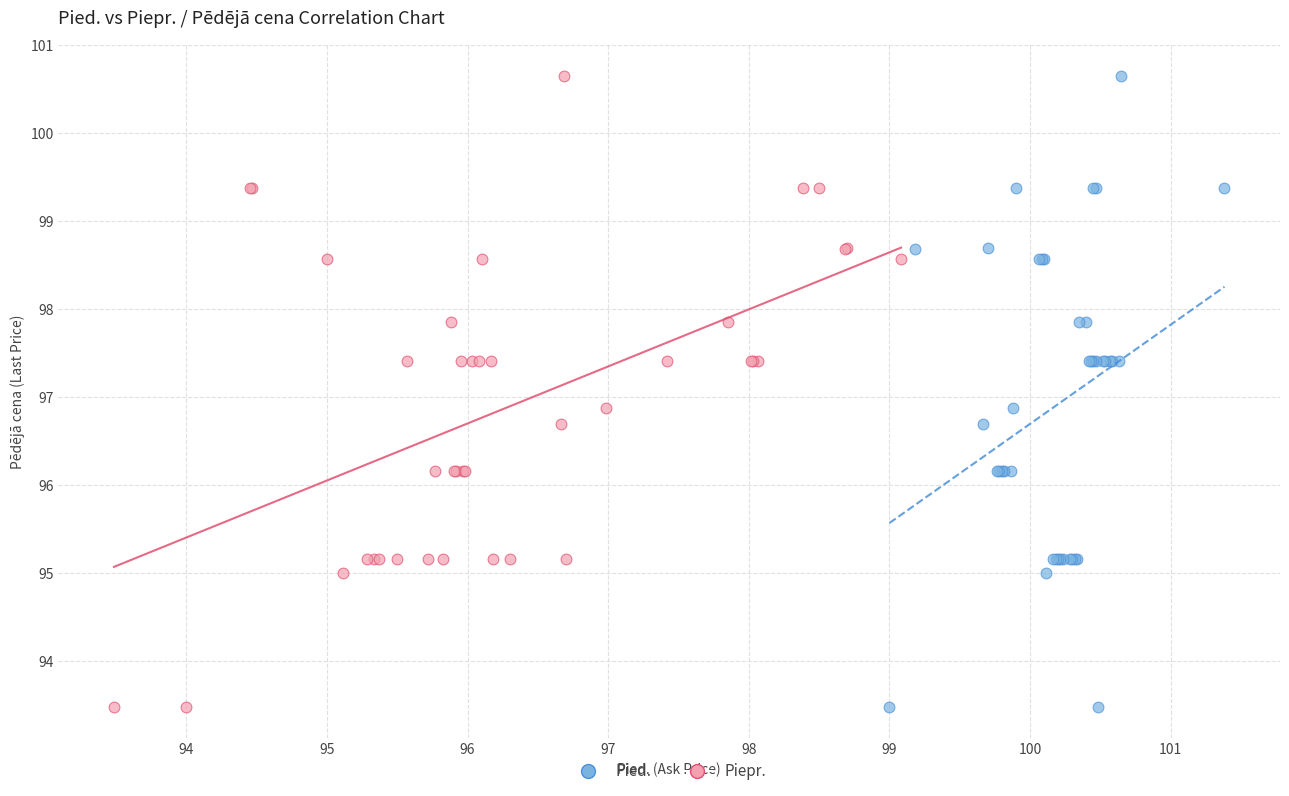

What are all the series names shown in the legend?

Pied., Piepr.